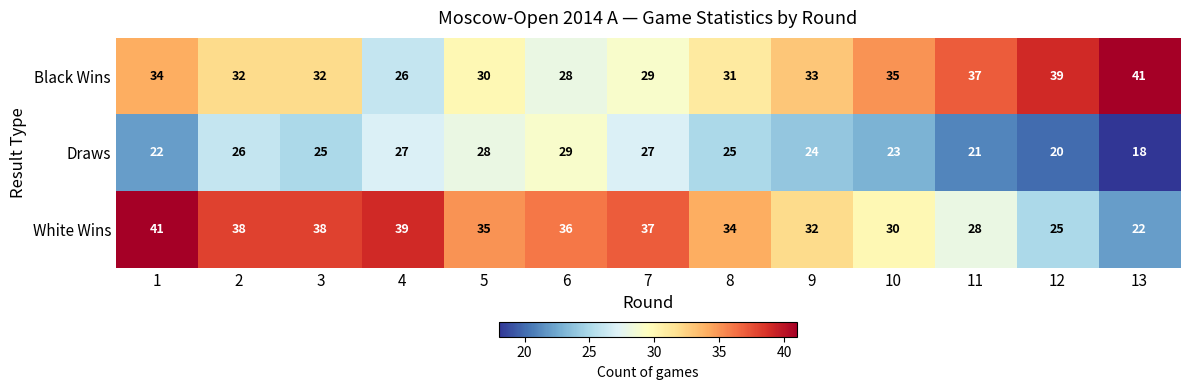

How many categories are shown in the chart?

13